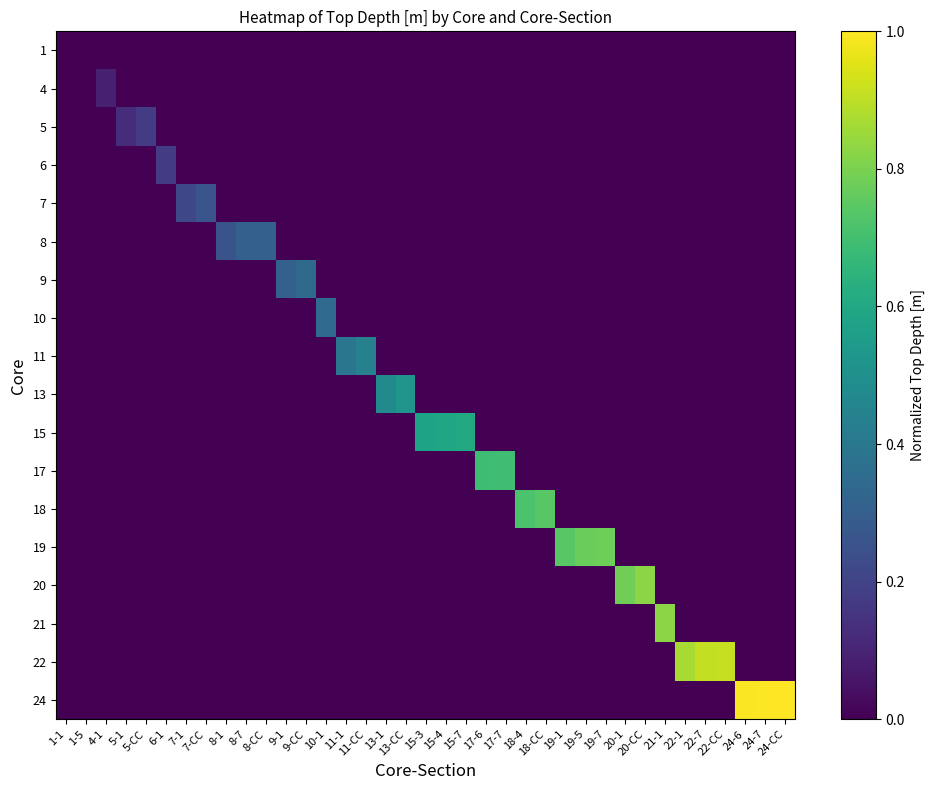

What is the total value across all series at 22-CC?

0.9